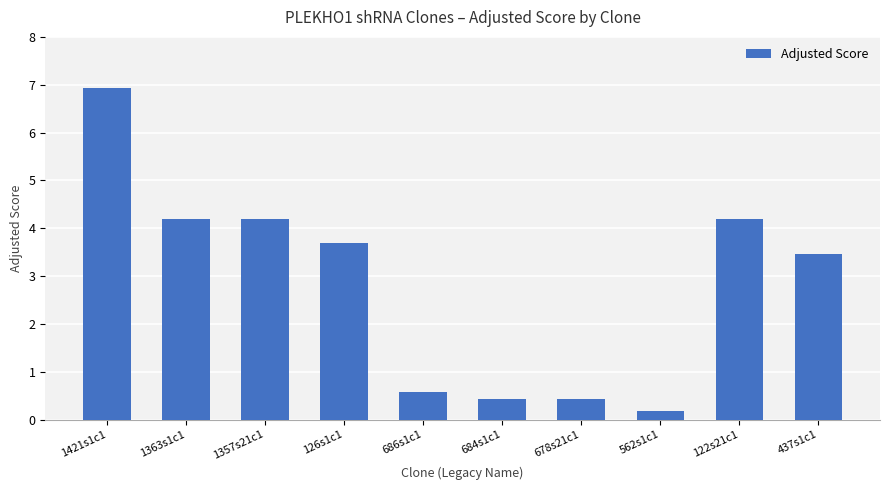

What is the average value?

2.8